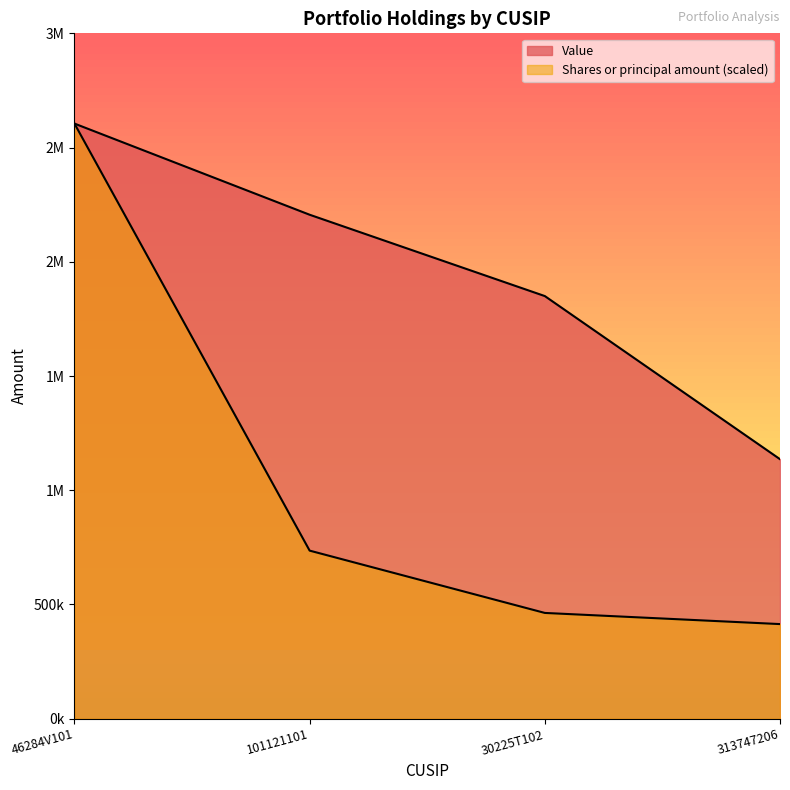

What is the minimum value shown in the chart?

414258.3